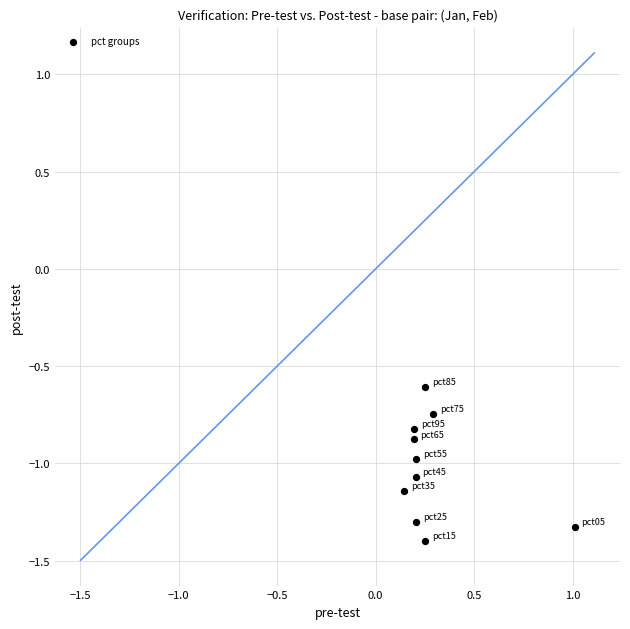

What is the range of X values (max minus min)?

0.9